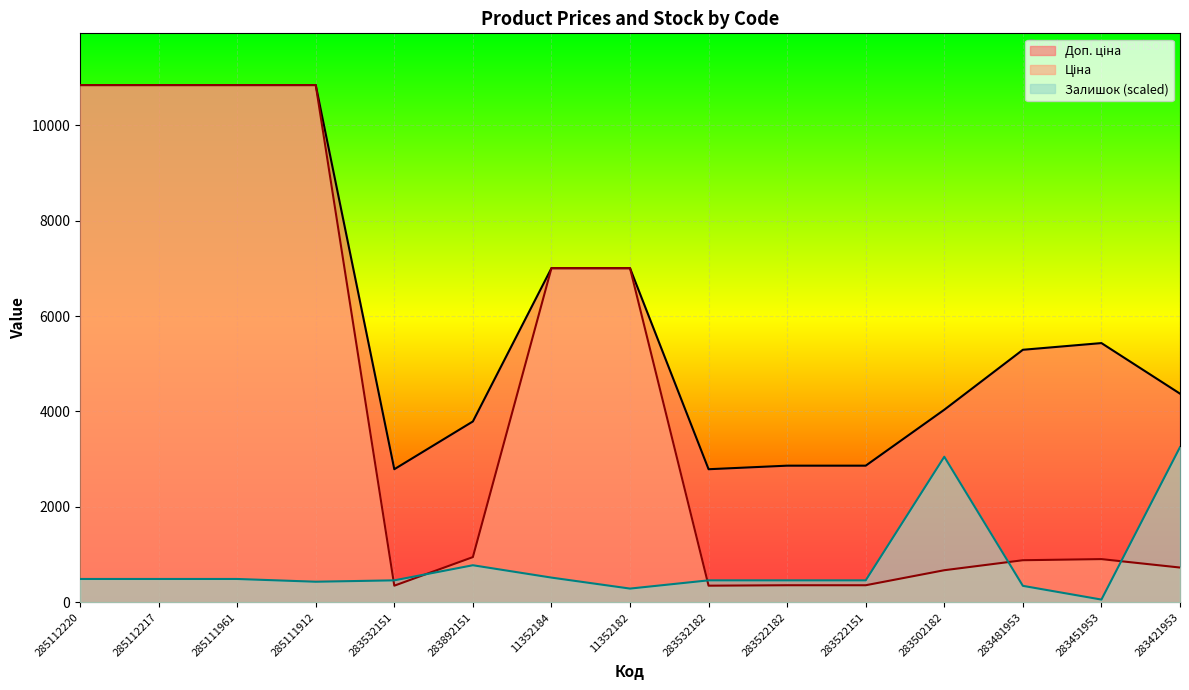

In Ціна, how many points are lower than both neighbors (excluding endpoints)?

2